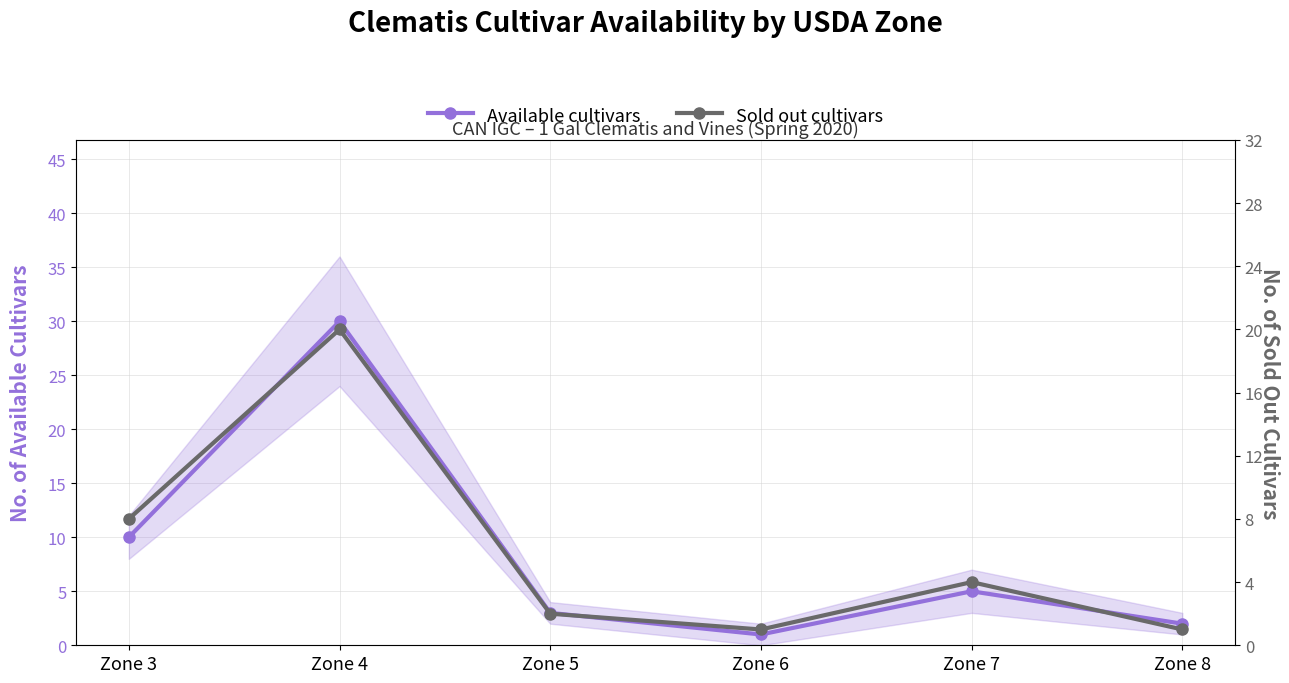

Rank the series by their maximum value, from lowest to highest.

Sold out cultivars, Available cultivars